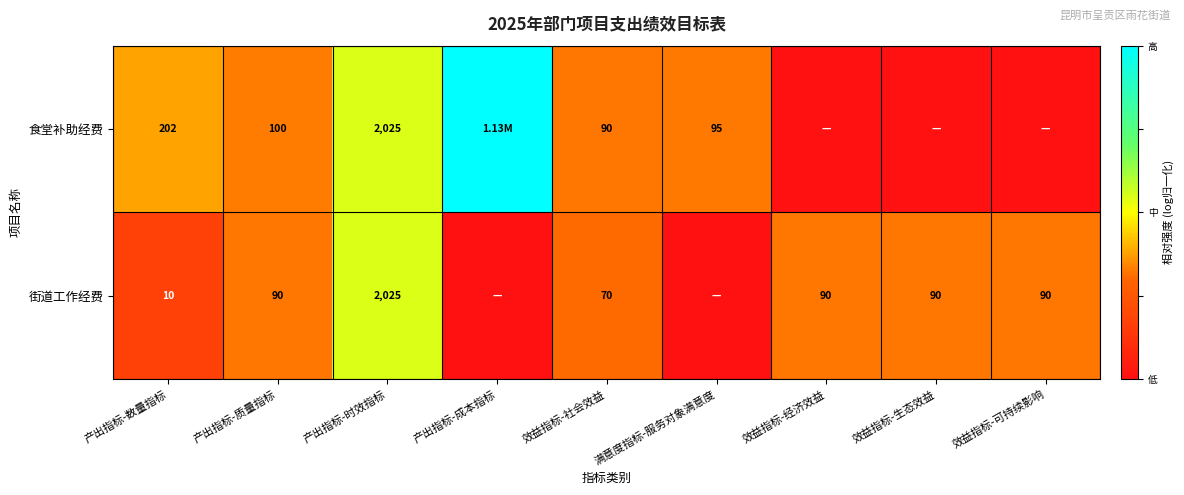

Rank the series at 产出指标-数量指标 from lowest to highest value.

街道工作经费, 食堂补助经费